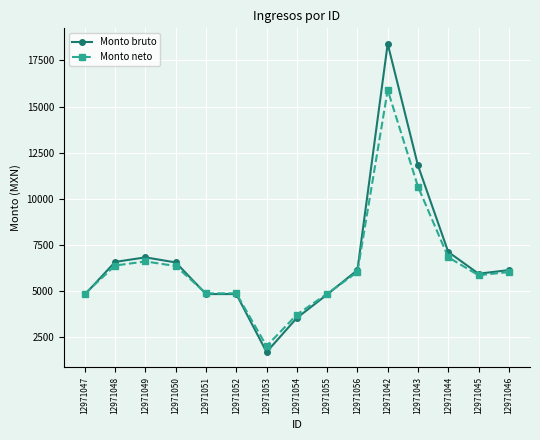

Is this an area chart (filled region under the line)?

No